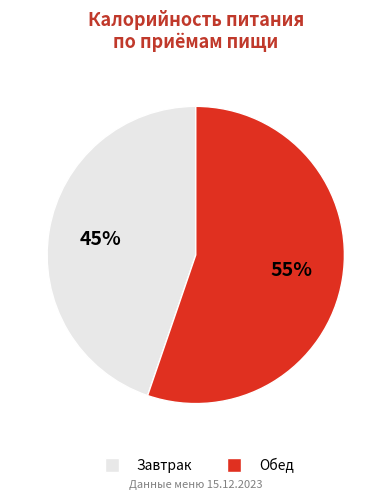

Do Обед and Завтрак together represent more than half of the pie?

Yes